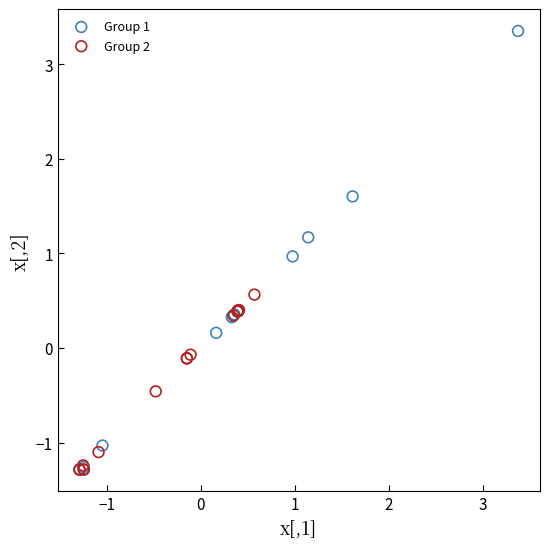

Which series reaches the maximum Y coordinate?

Group 1